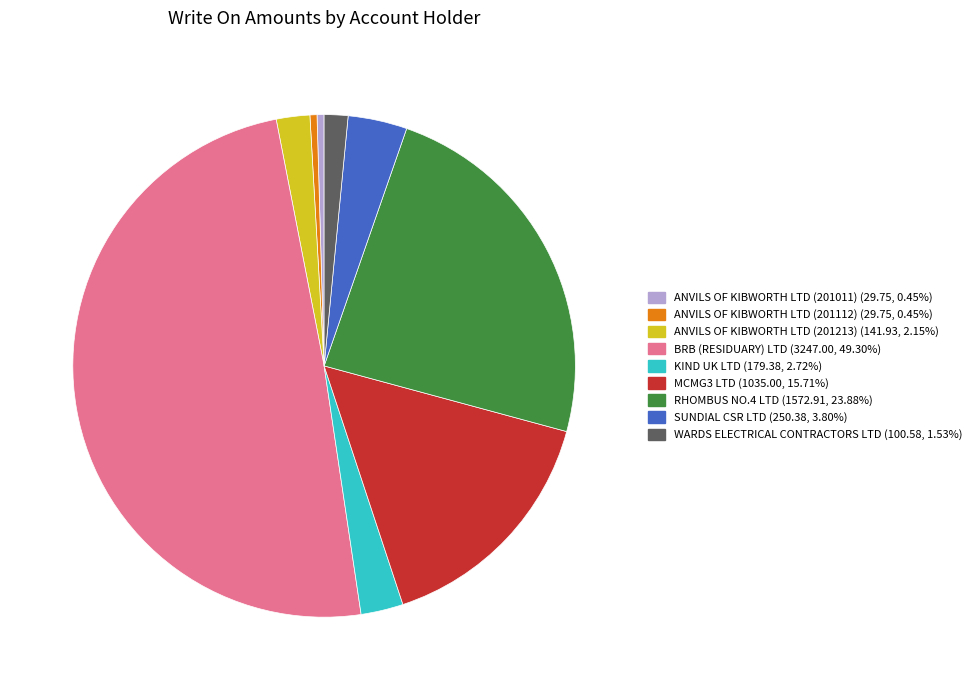

Is ANVILS OF KIBWORTH LTD (201011) the majority of the pie?

No